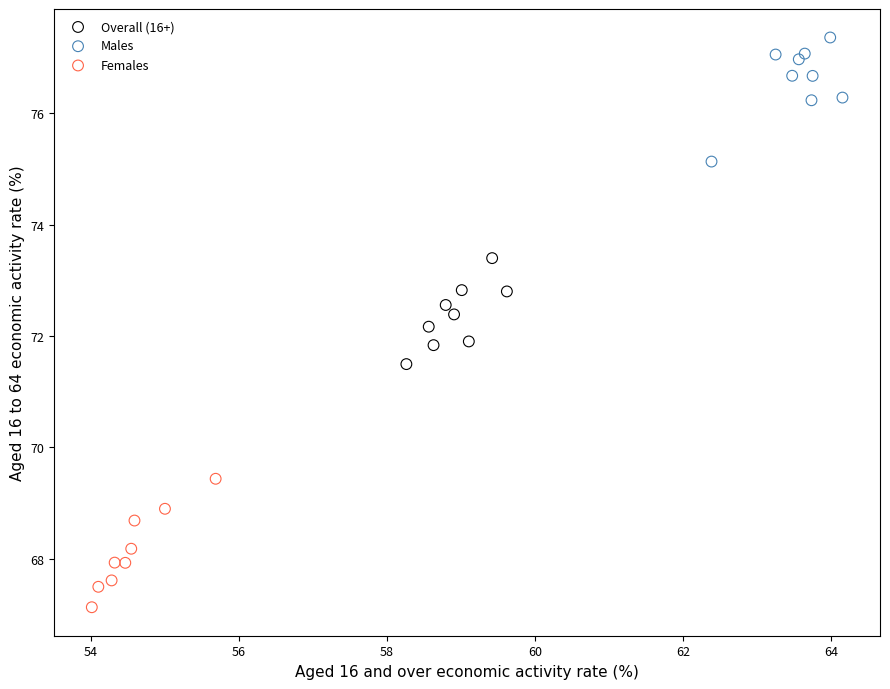

What are all the series names shown in the legend?

Overall (16+), Males, Females